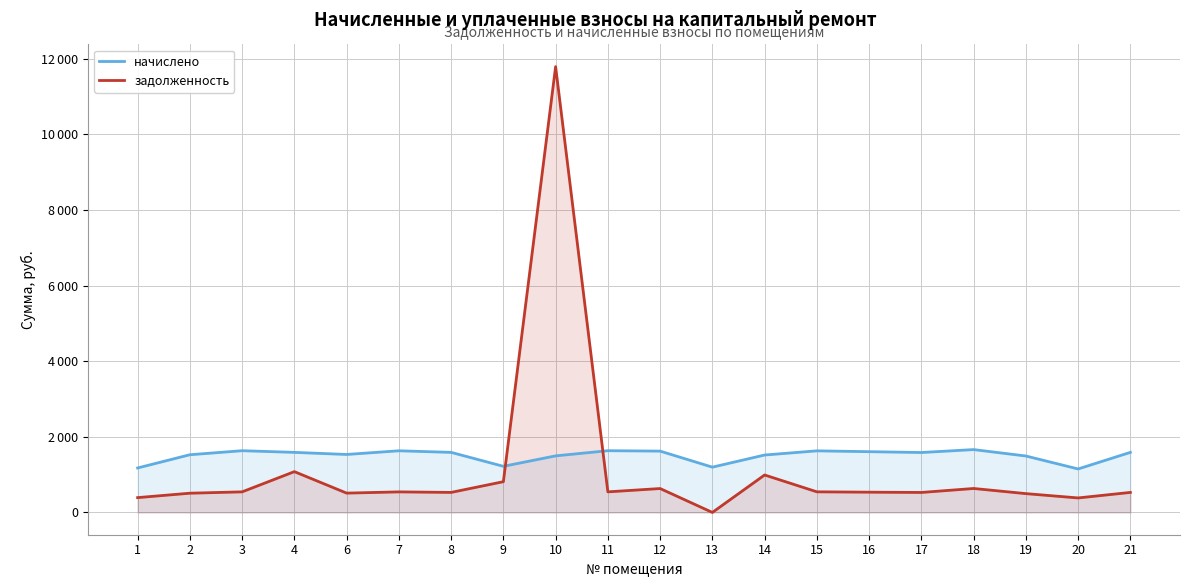

Where is начислено nearest to the value 1406?

19